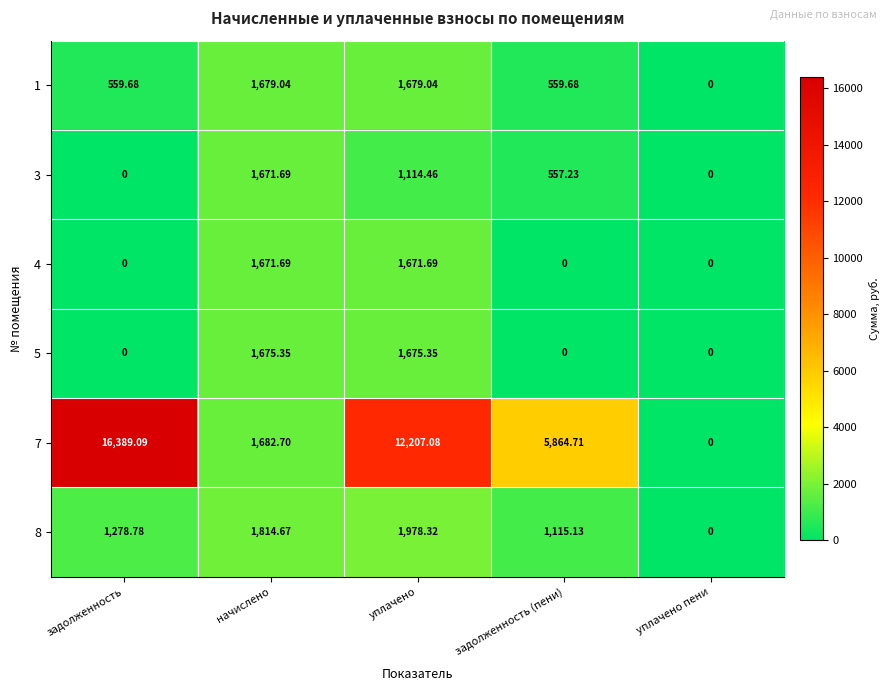

List the labels in order of 8 value, largest first.

уплачено, начислено, задолженность, задолженность (пени), уплачено пени